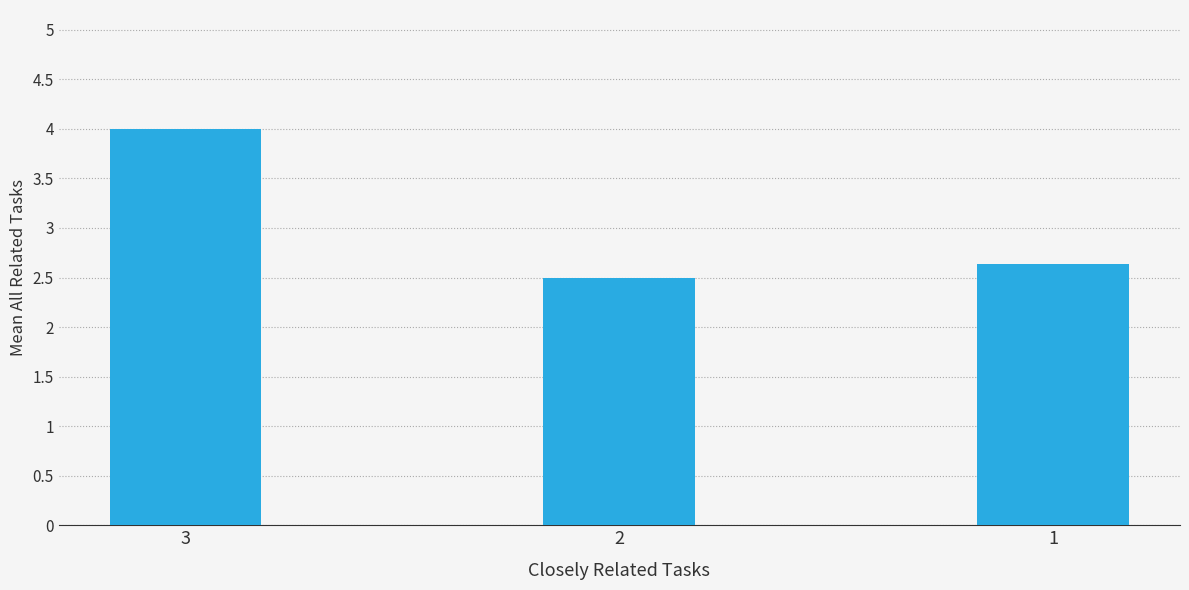

At which category does the chart reach its peak across all series?

3